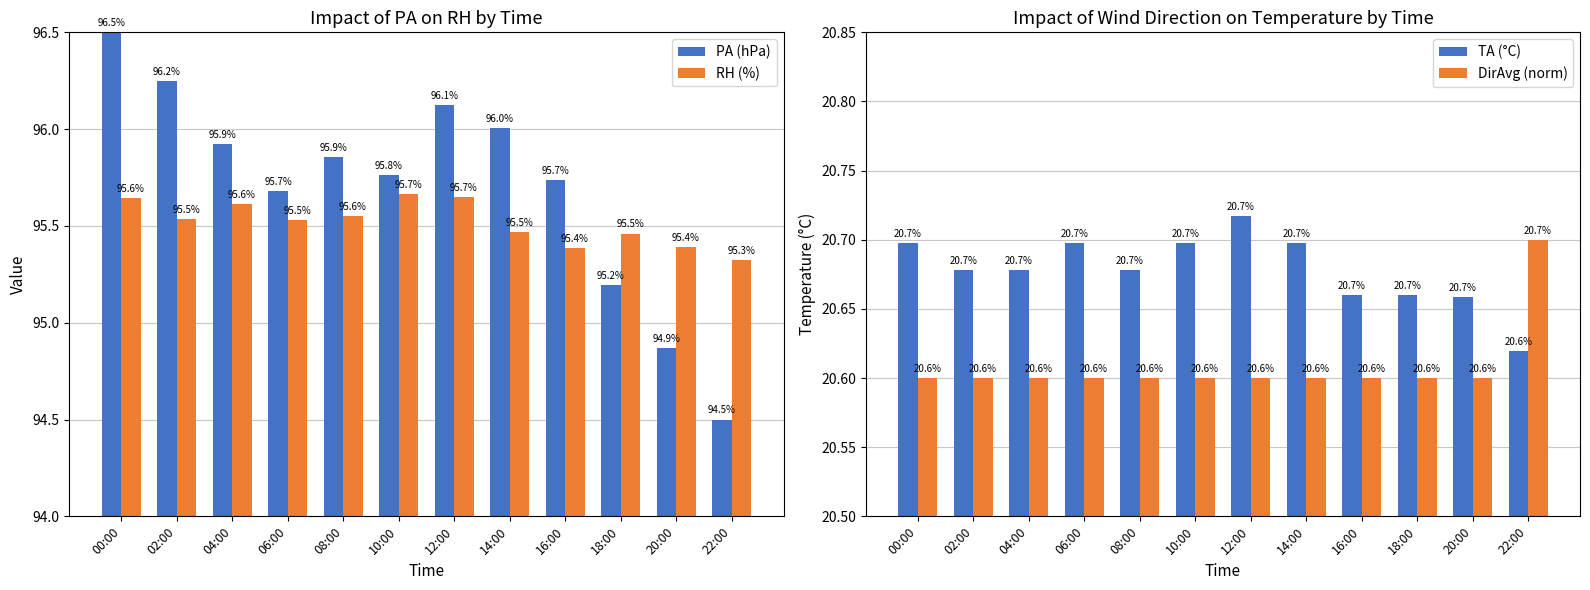

Read the RH (%) value at 18:00.

95.5